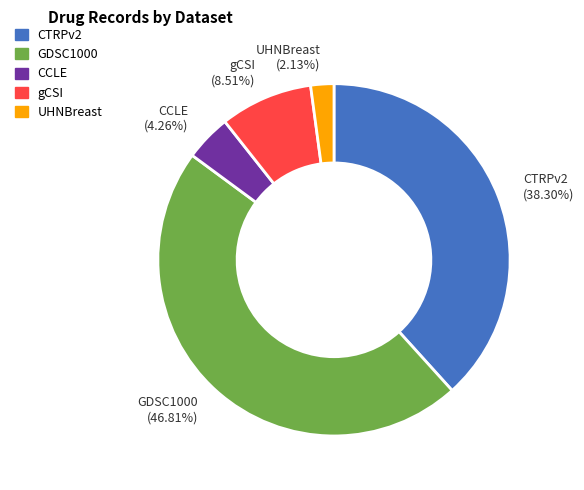

Combined, do gCSI and CCLE account for over 50%?

No